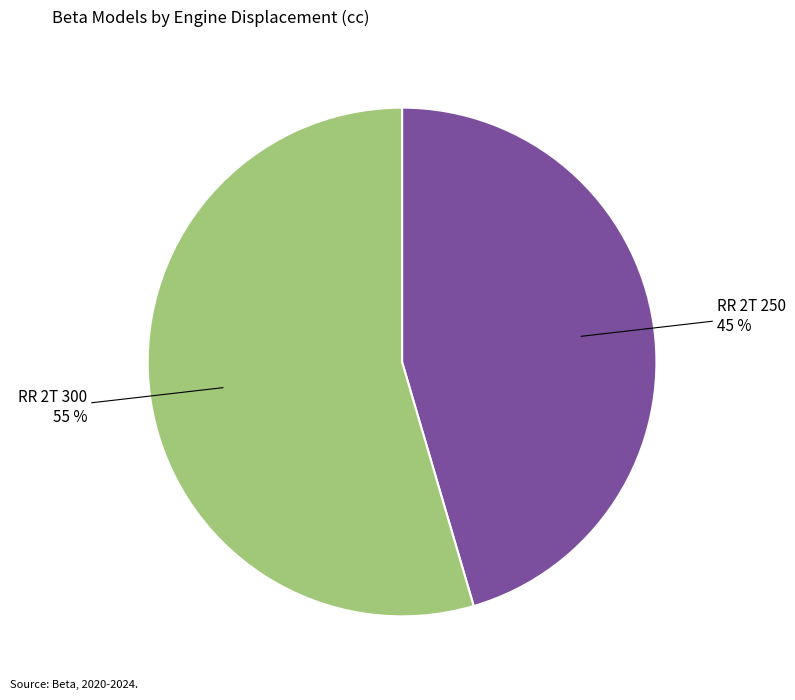

What is the smallest slice in the pie chart?

RR 2T 250